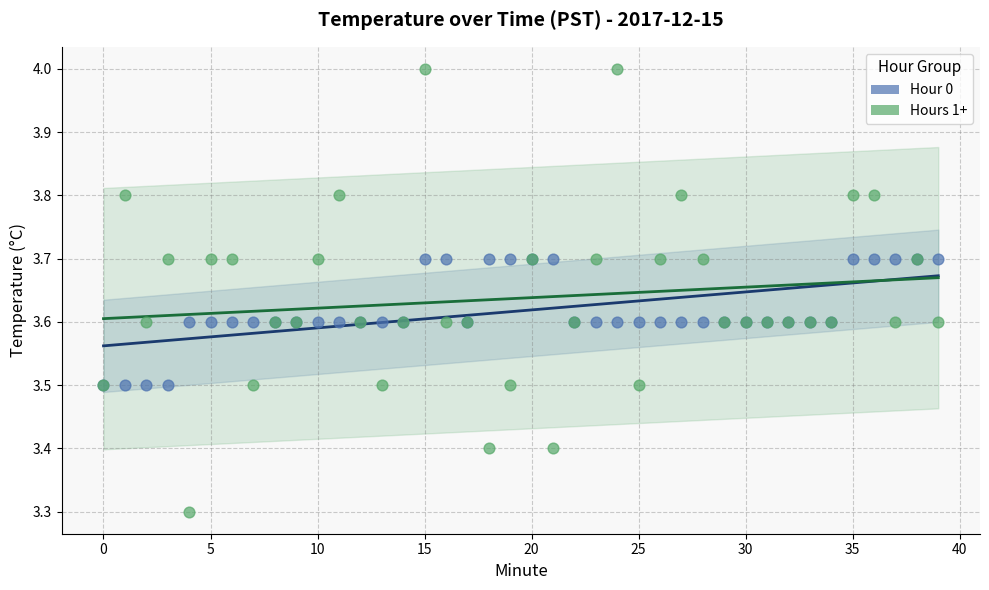

Which series has the largest Y range (max minus min)?

Hours 1+